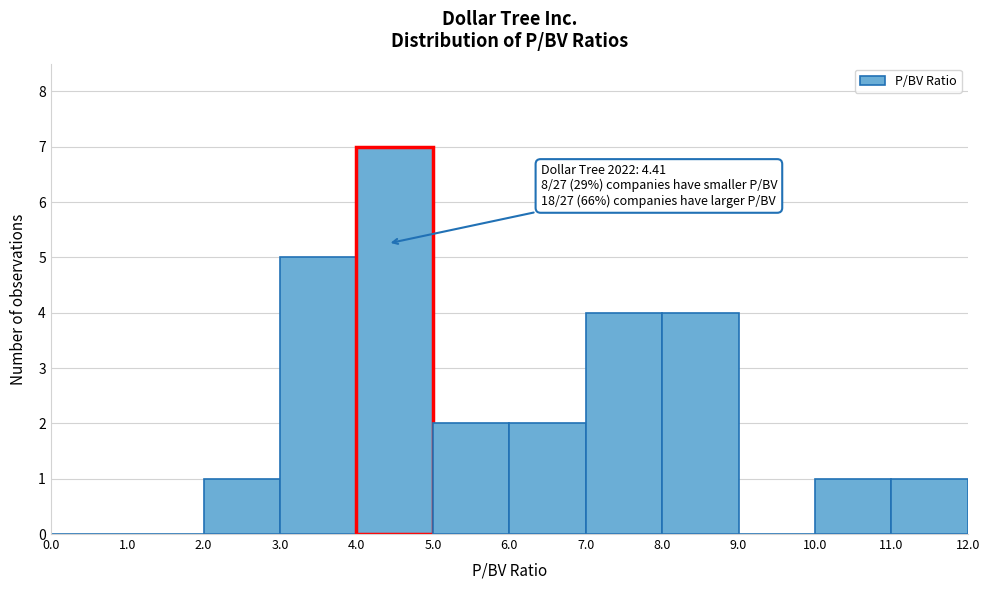

Which range on the x-axis has the tallest bar?

4.0 to 5.0